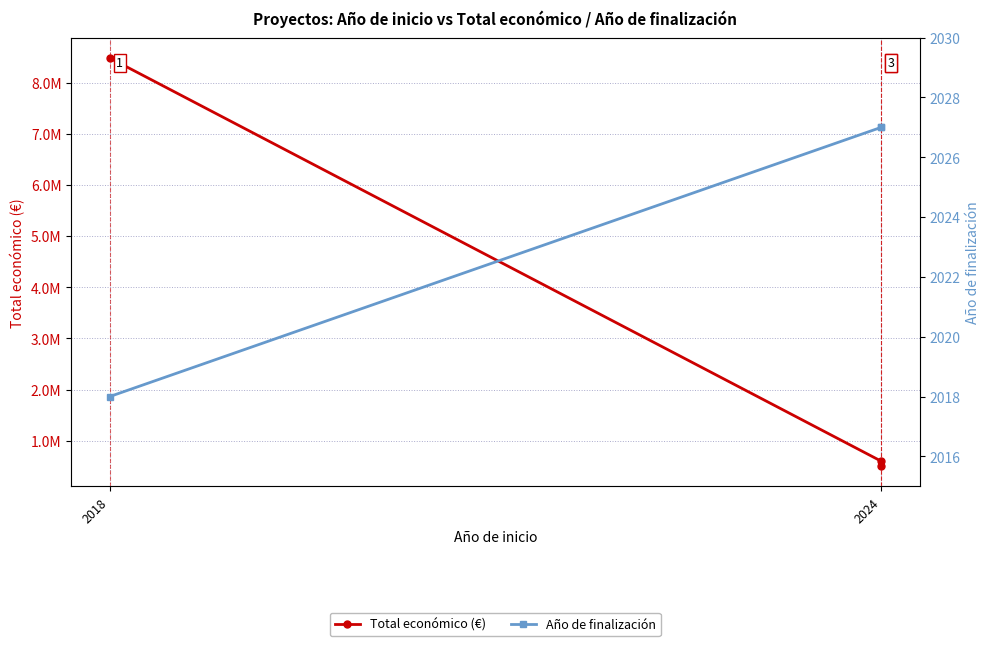

Between 2024 and 2018, which is larger?

2018